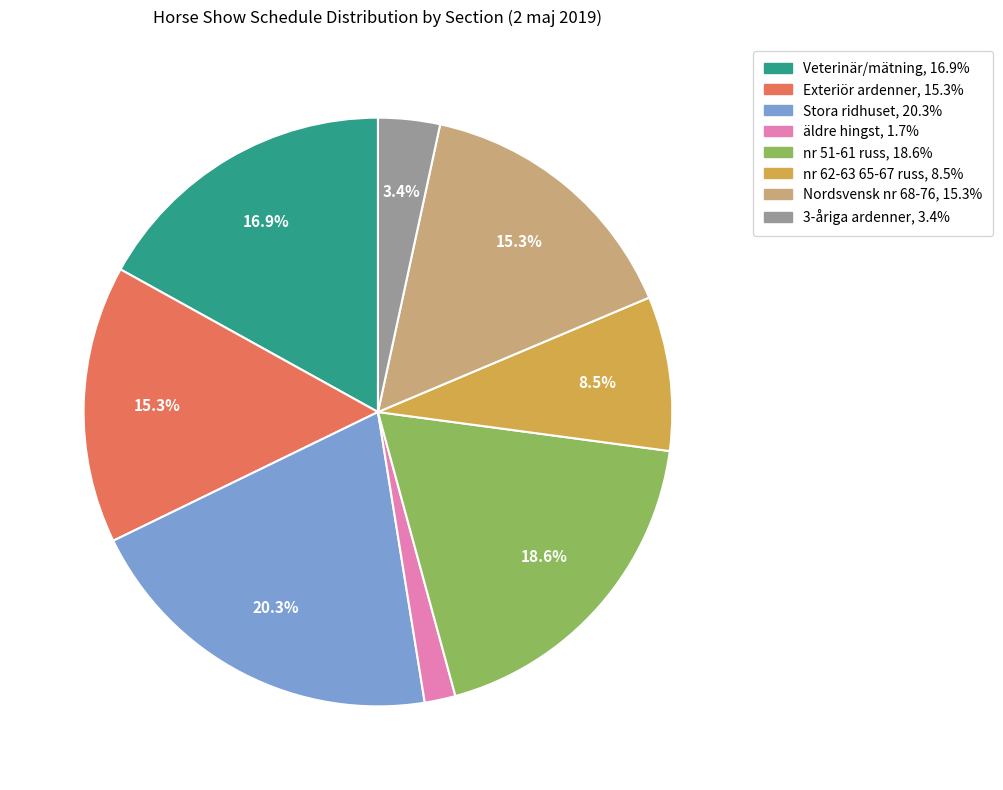

What is the largest slice in the pie chart?

Stora ridhuset